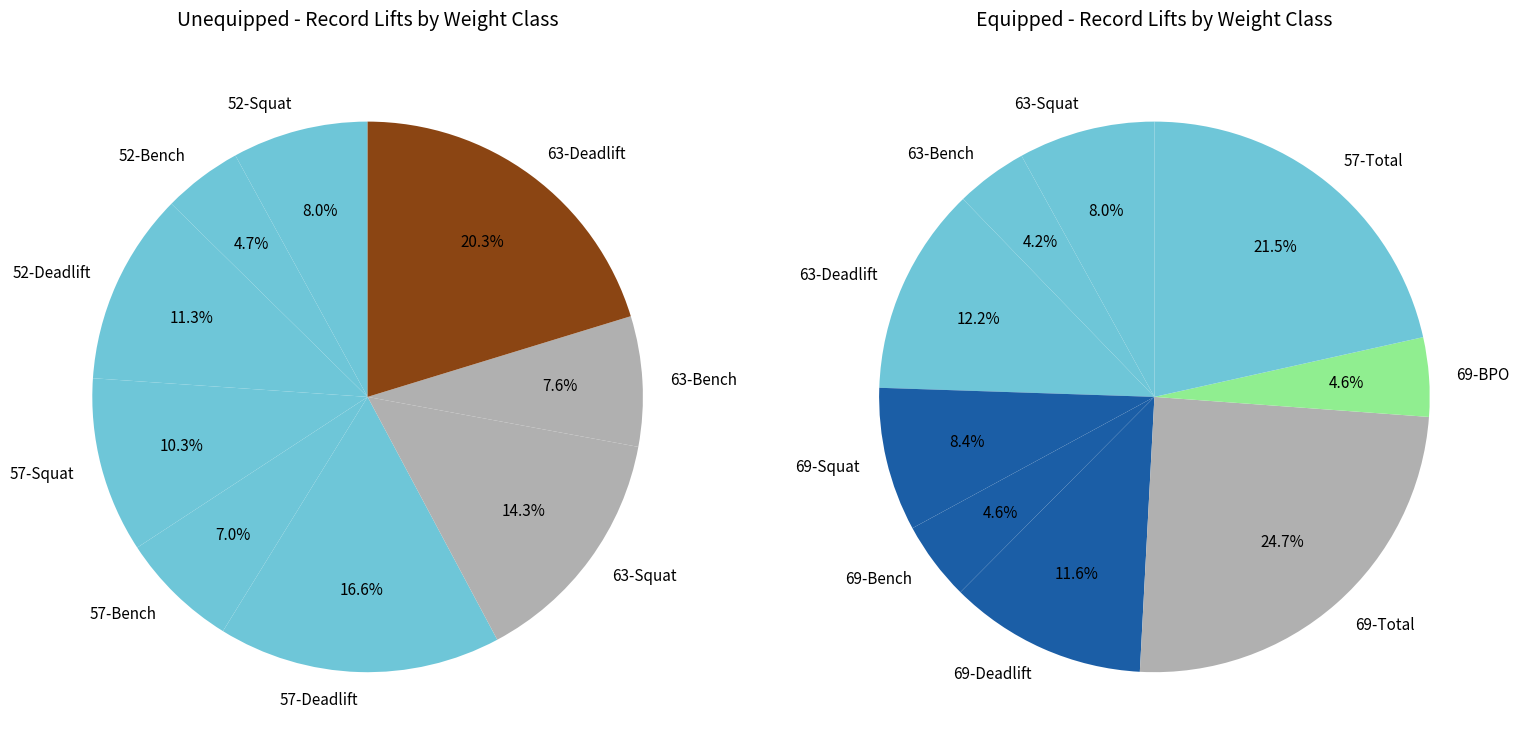

Rank the series by their average value, from highest to lowest.

Equipped, Unequipped